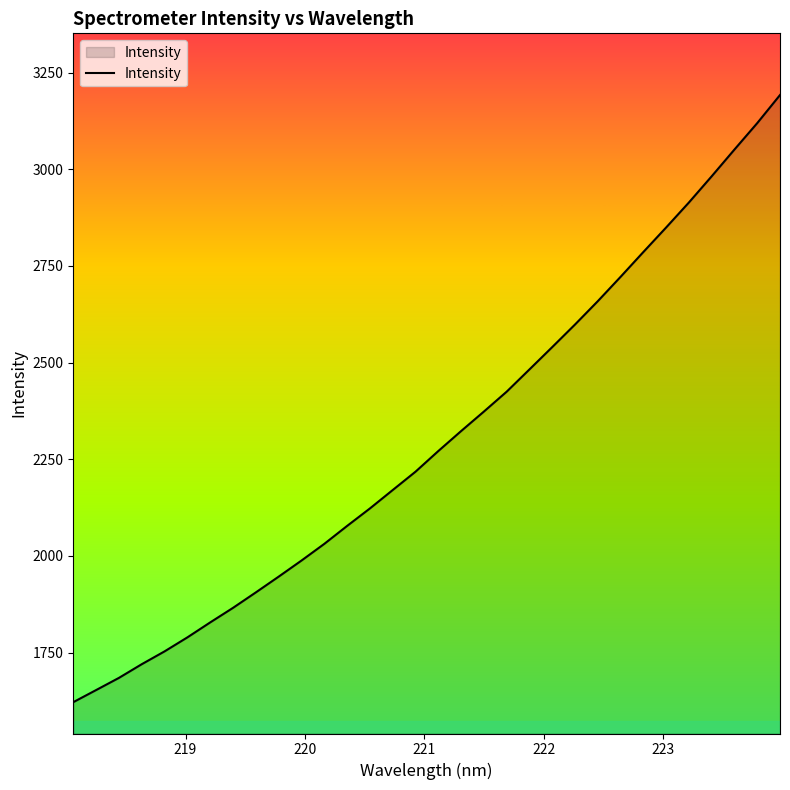

What is the greatest value displayed?

3192.3